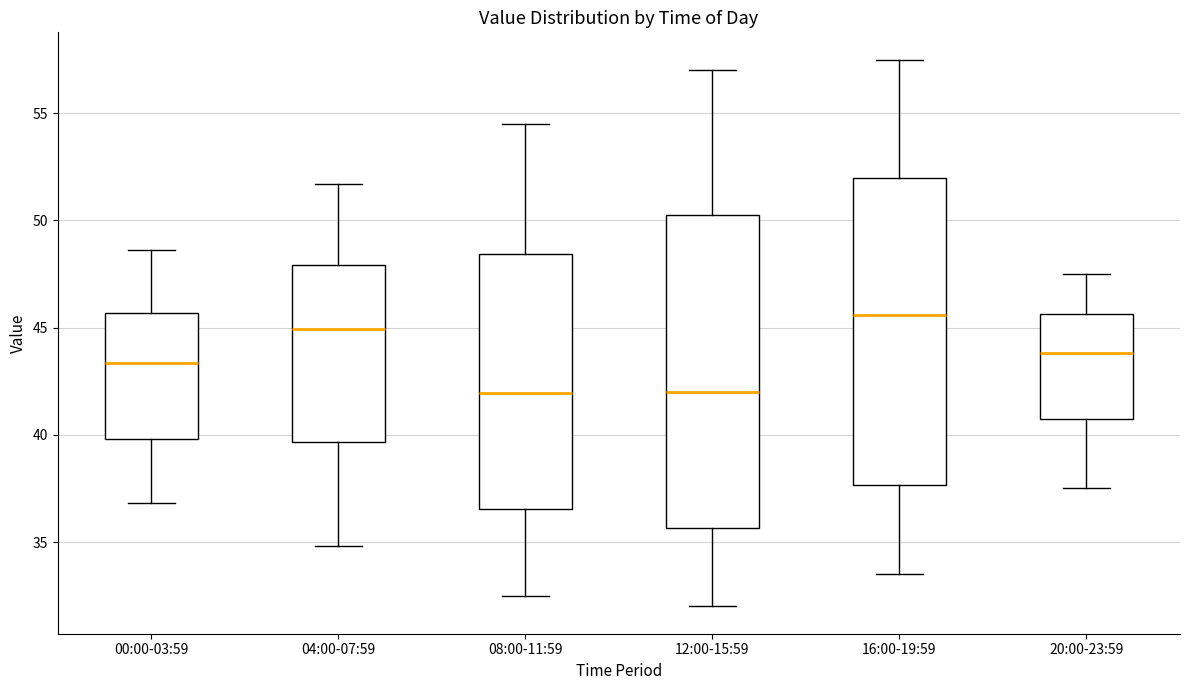

Reading left to right, read every box against the y-axis: the position of its median line, the range the box covers, and the ends of its whiskers. The values are not printed on the chart, so give them approximately, as read against the axis.

00:00-03:59: median 43.5, box 40.0 to 45.5, whiskers 37.0 to 48.5
04:00-07:59: median 45.0, box 39.5 to 48.0, whiskers 35.0 to 51.5
08:00-11:59: median 42.0, box 36.5 to 48.5, whiskers 32.5 to 54.5
12:00-15:59: median 42.0, box 35.5 to 50.5, whiskers 32.0 to 57.0
16:00-19:59: median 45.5, box 37.5 to 52.0, whiskers 33.5 to 57.5
20:00-23:59: median 44.0, box 40.5 to 45.5, whiskers 37.5 to 47.5